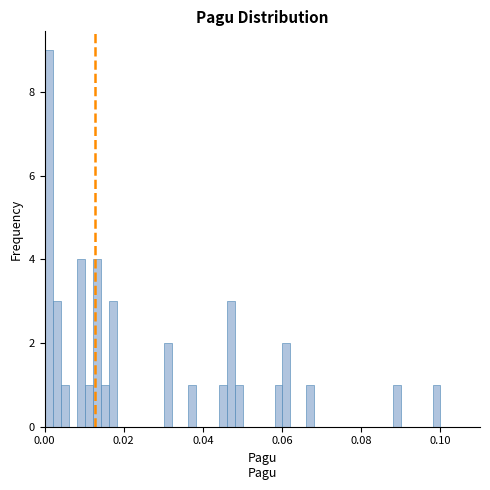

Read against the x-axis, roughly where is the centre of the tallest bar?

0.002